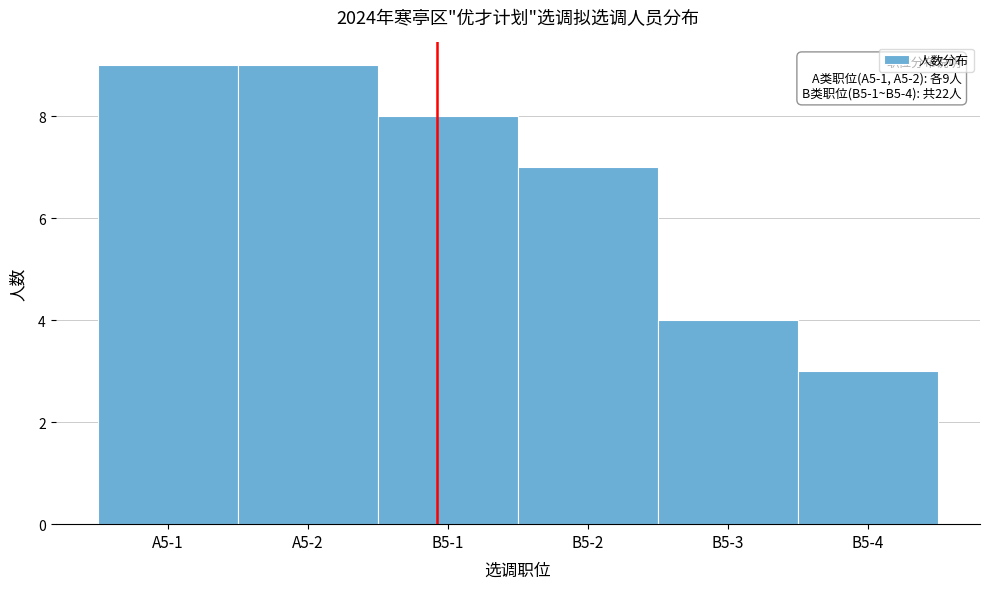

Reading left to right, extract all data points from this chart.

9	9	8	7	4	3